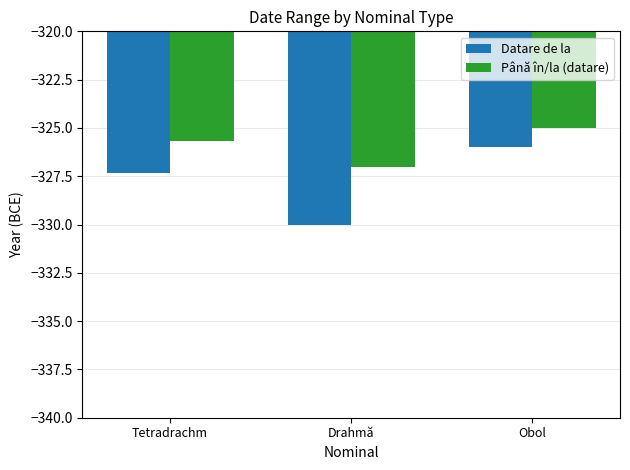

What are all the series names shown in the legend?

Datare de la, Până în/la (datare)